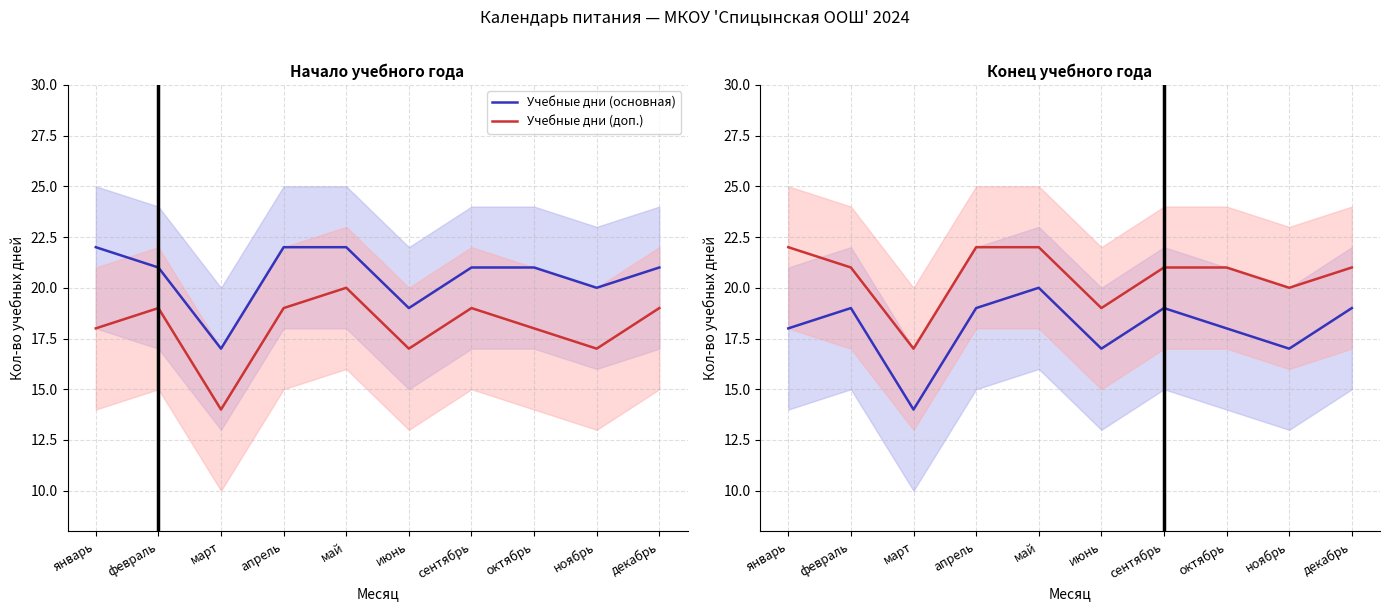

Is it true that Учебные дни (доп.) equals 21 at сентябрь?

True